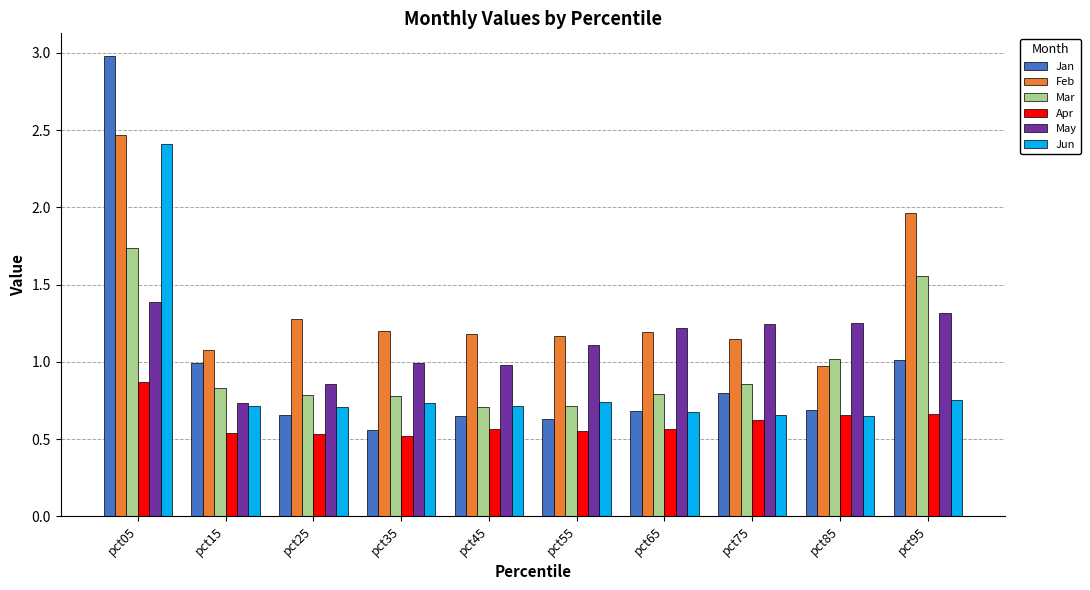

Which category has the highest value across all series?

pct05